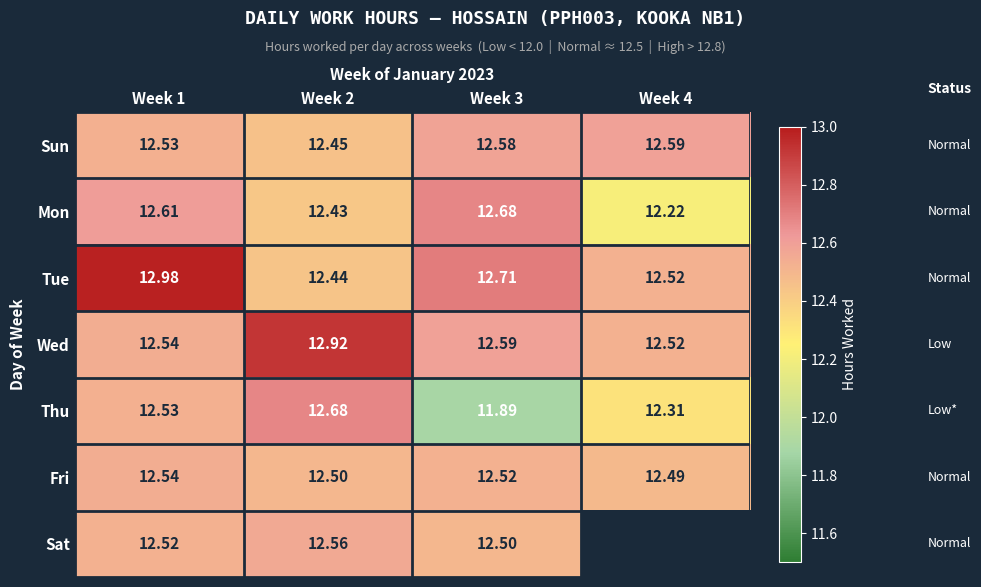

How many values in Sat are above zero?

3